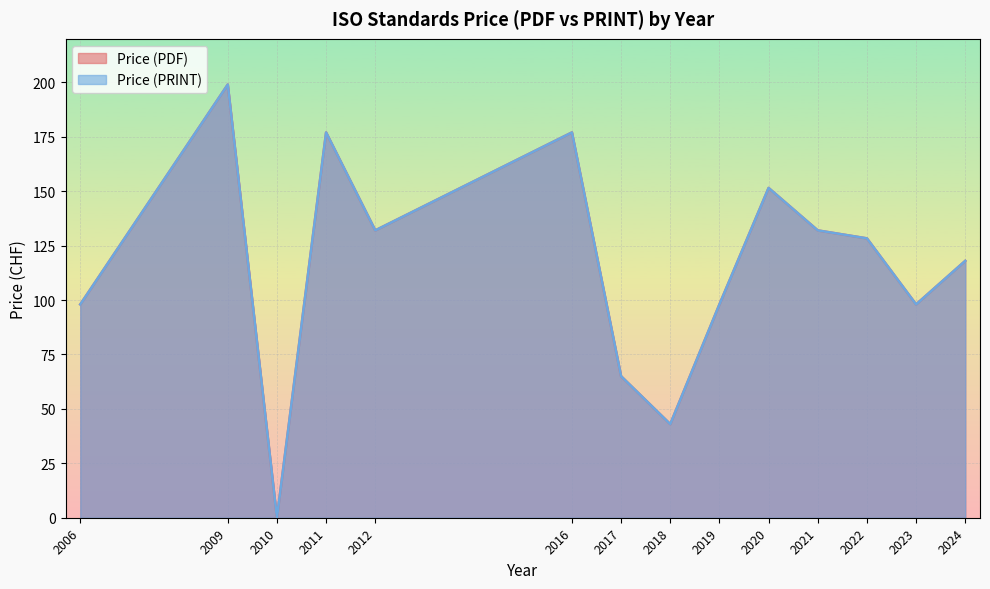

True or false: Price (PDF) has a value of 33 at 2020.

False